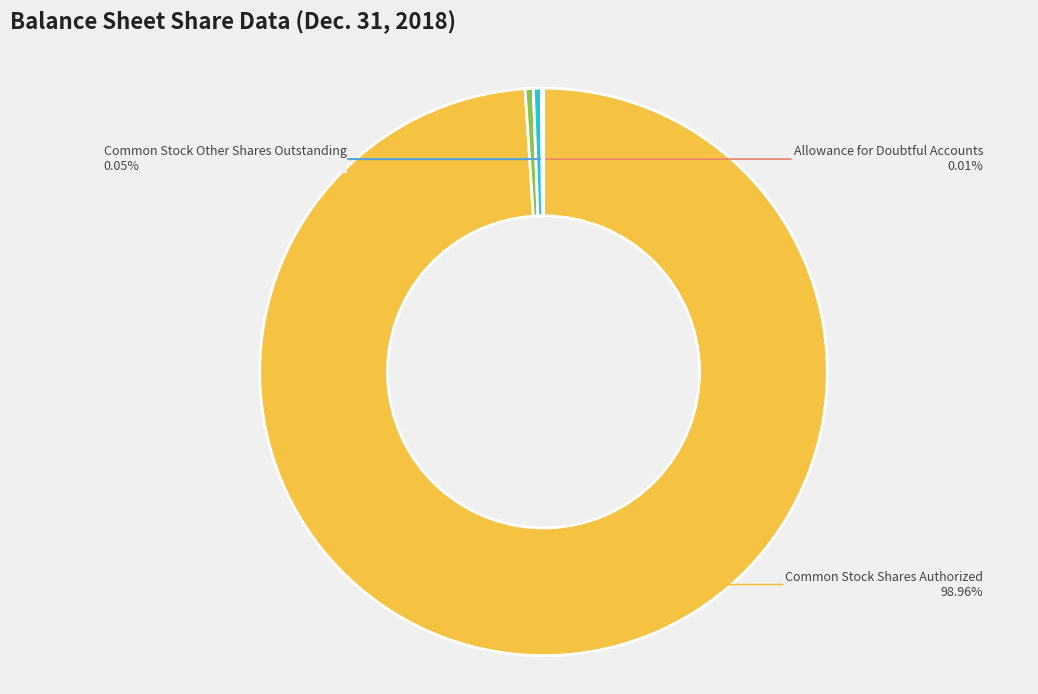

What is the largest slice in the pie chart?

Common Stock Shares Authorized